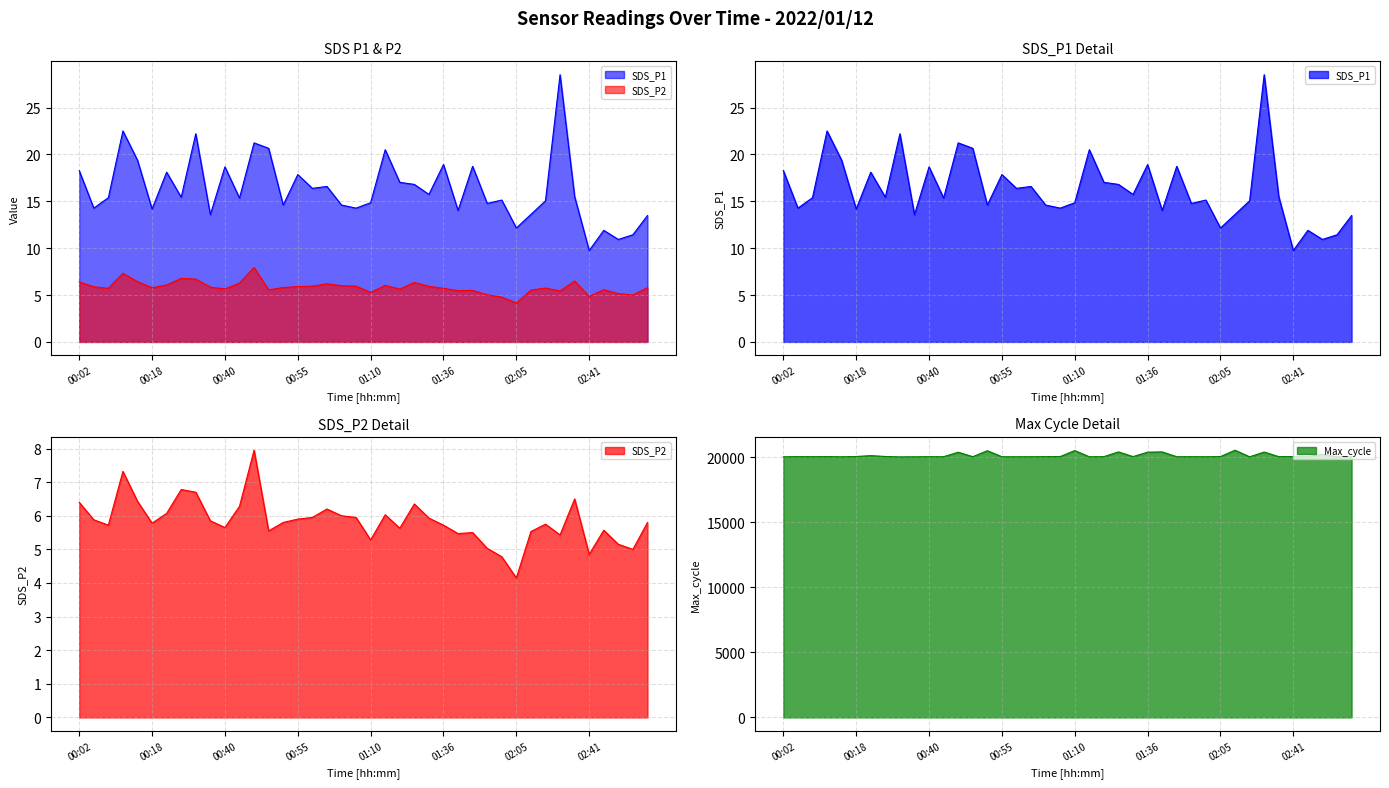

Which label corresponds to the smallest value in the chart?

02:05